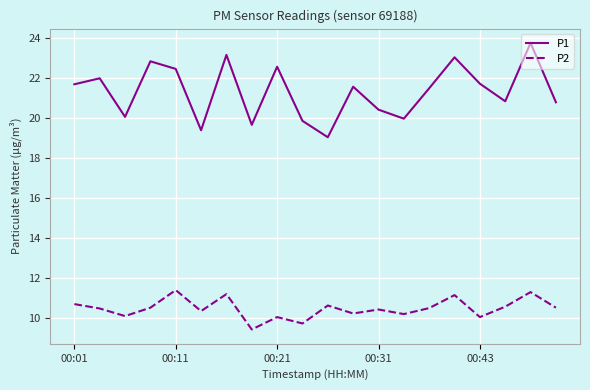

What is the average value of the P2 series?

10.5